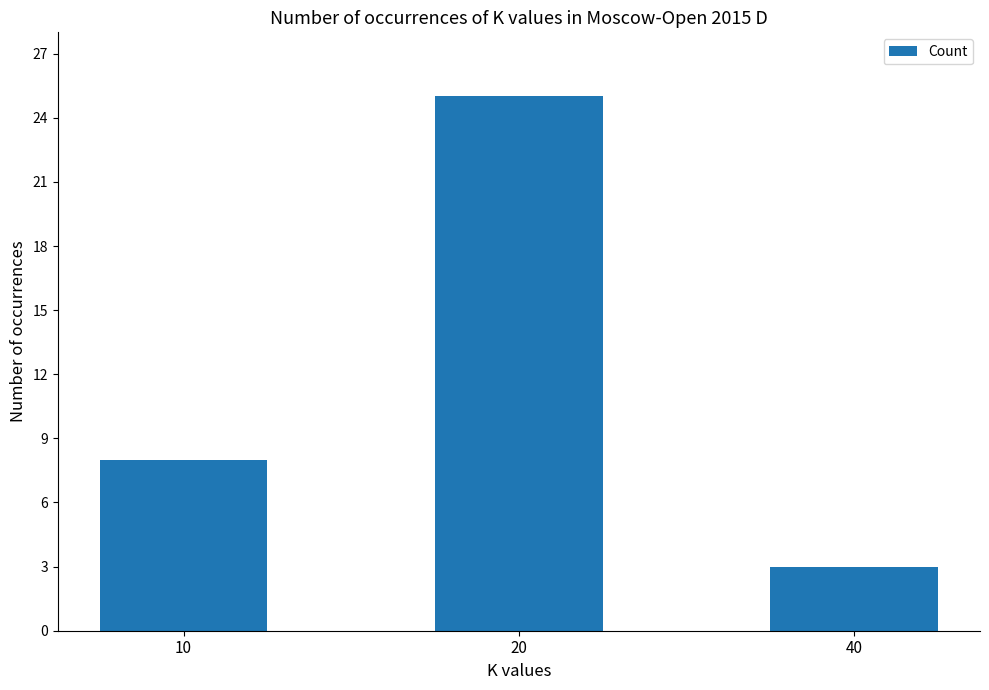

Rank the categories by value from lowest to highest.

40, 10, 20